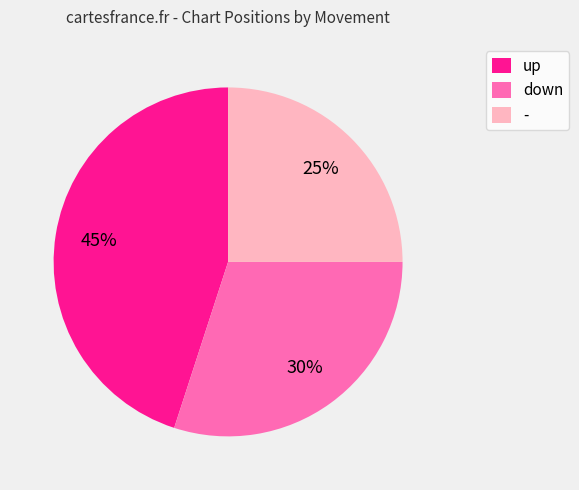

To the nearest percent, what percentage of the pie is -?

25%